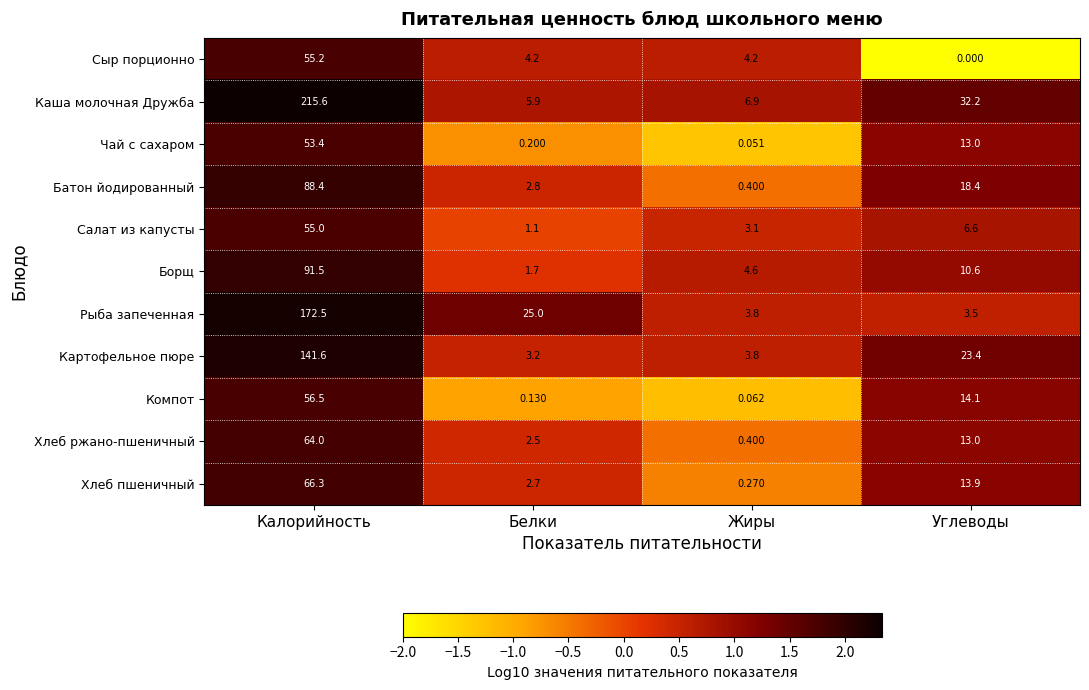

Where does the Каша молочная Дружба series first go above 32?

Калорийность